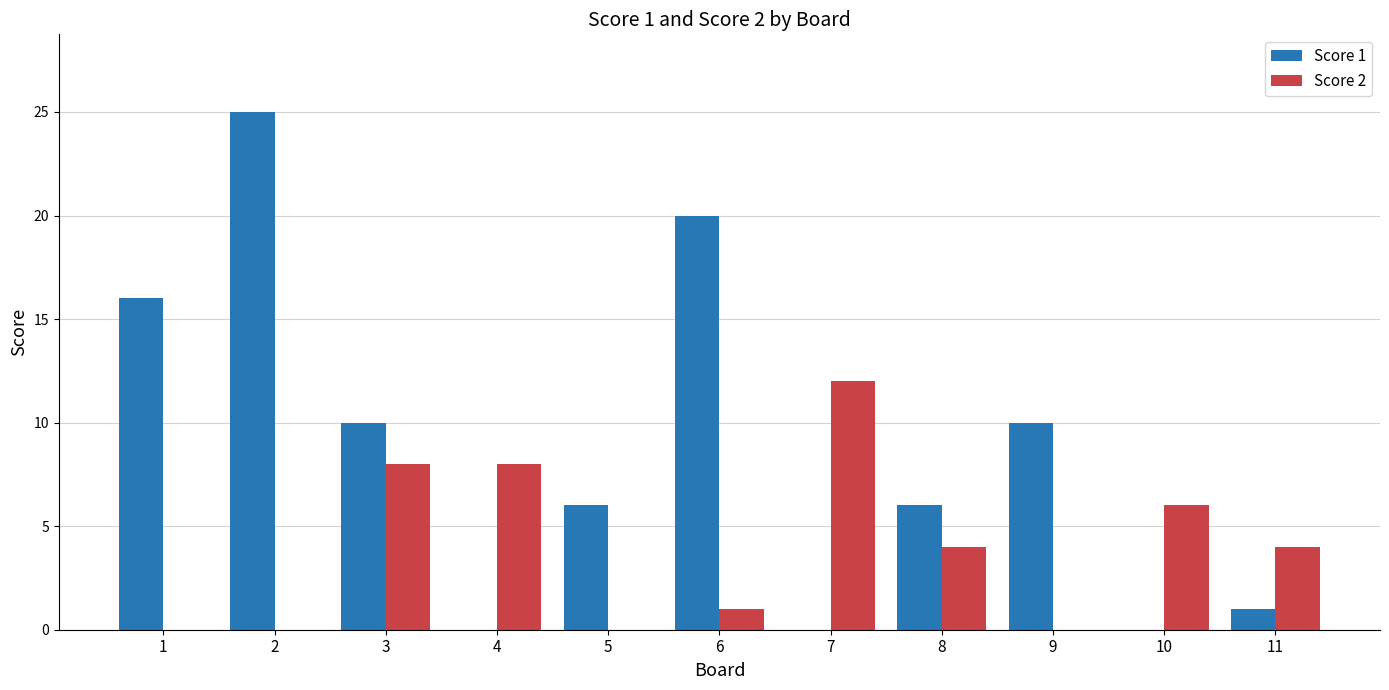

How many series are shown in this chart?

2